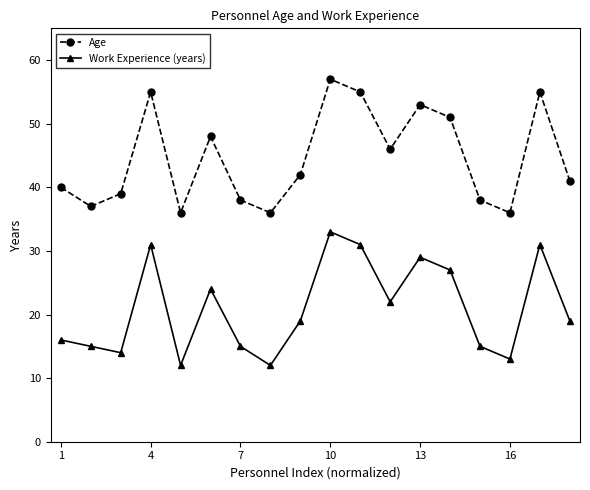

How many lines are shown in the chart?

2